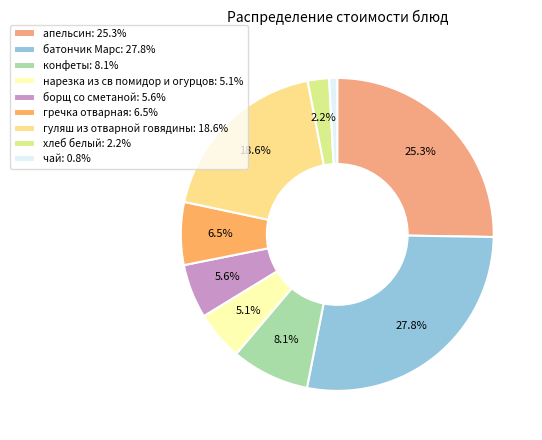

What percentage is NOT represented by батончик Марс?

72.2%